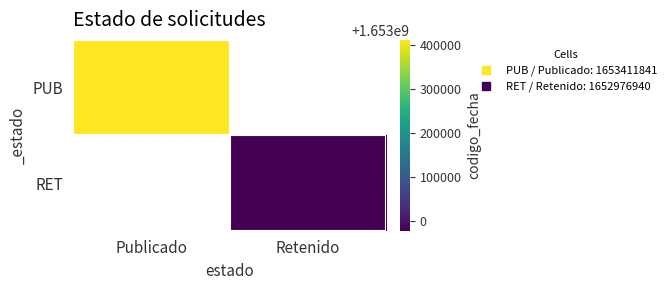

Is it true that RET equals 1652976940.0 at Retenido?

True